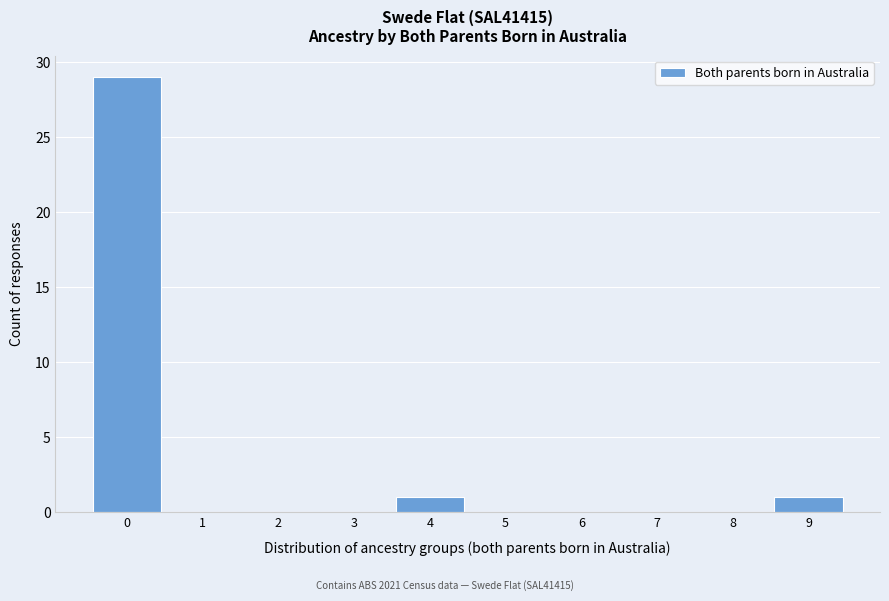

Reading left to right, transcribe this chart: for each bar, give the range it covers on the x-axis and its height. The values are not printed on the chart, so give them approximately, as read against the axis.

-0.5 to 0.5: 29
0.5 to 1.5: 0
1.5 to 2.5: 0
2.5 to 3.5: 0
3.5 to 4.5: 1
4.5 to 5.5: 0
5.5 to 6.5: 0
6.5 to 7.5: 0
7.5 to 8.5: 0
8.5 to 9.5: 1